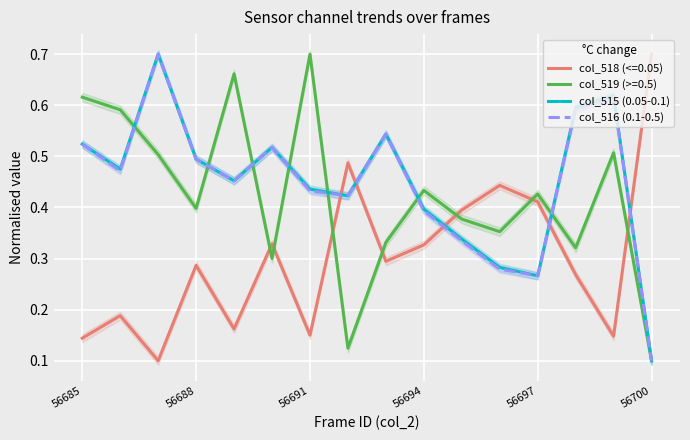

Which series has the largest total across all categories?

col_515 (0.05-0.1)